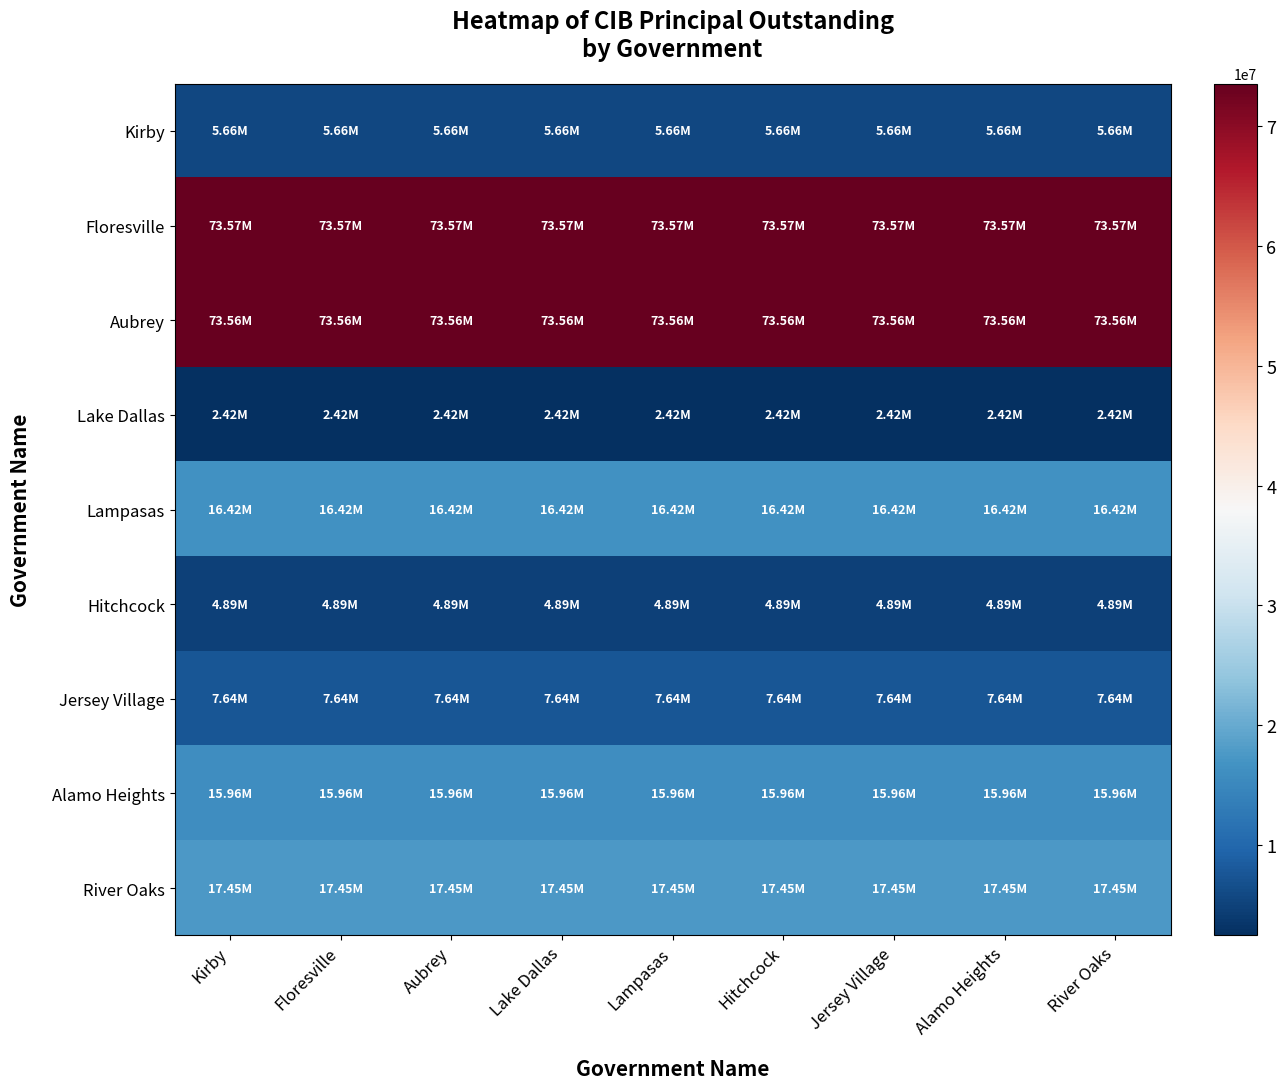

Which label corresponds to the largest value in the chart?

Kirby